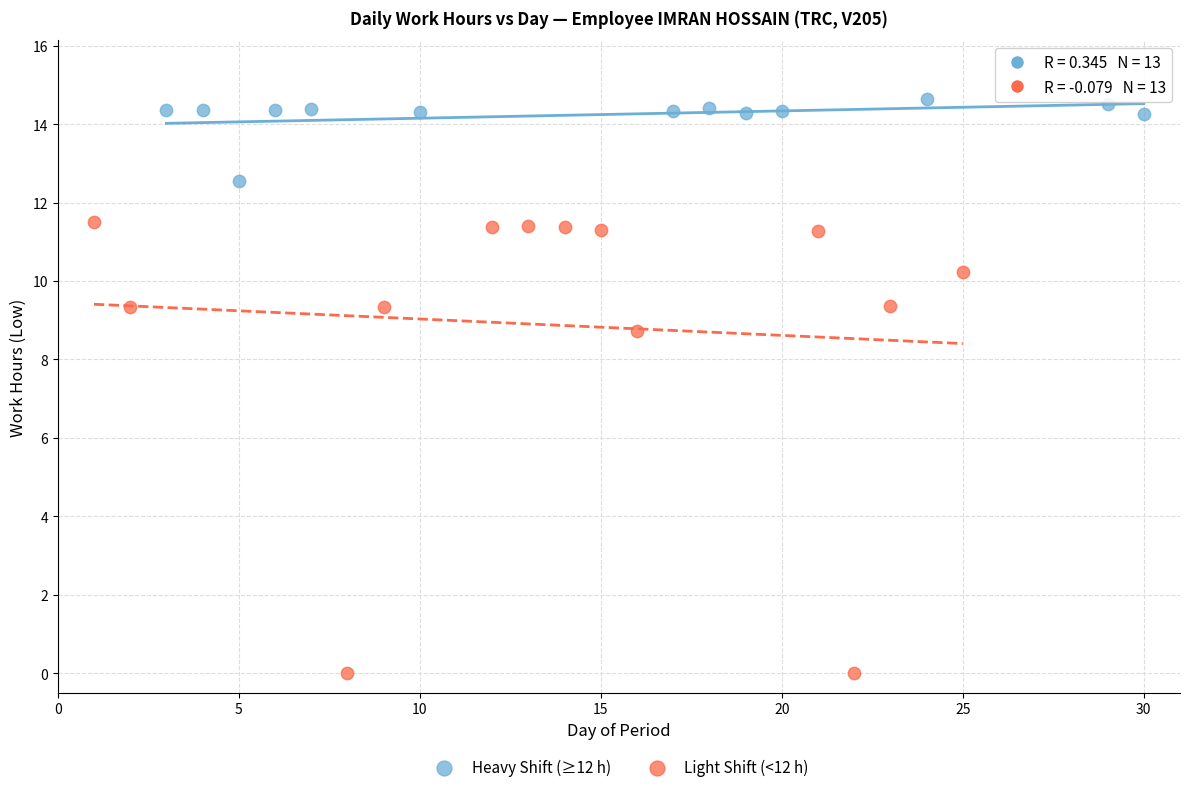

What are all the series names shown in the legend?

Heavy Shift (≥12 h), Light Shift (<12 h)